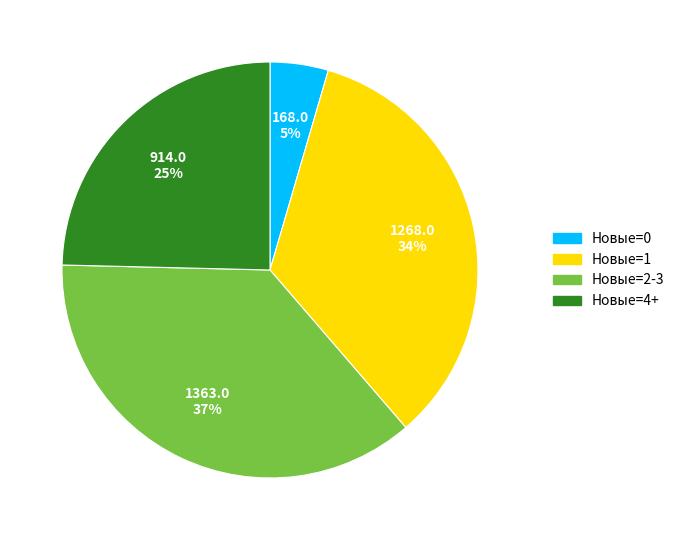

To the nearest percent, what is the difference between the largest and smallest slice percentages?

32%